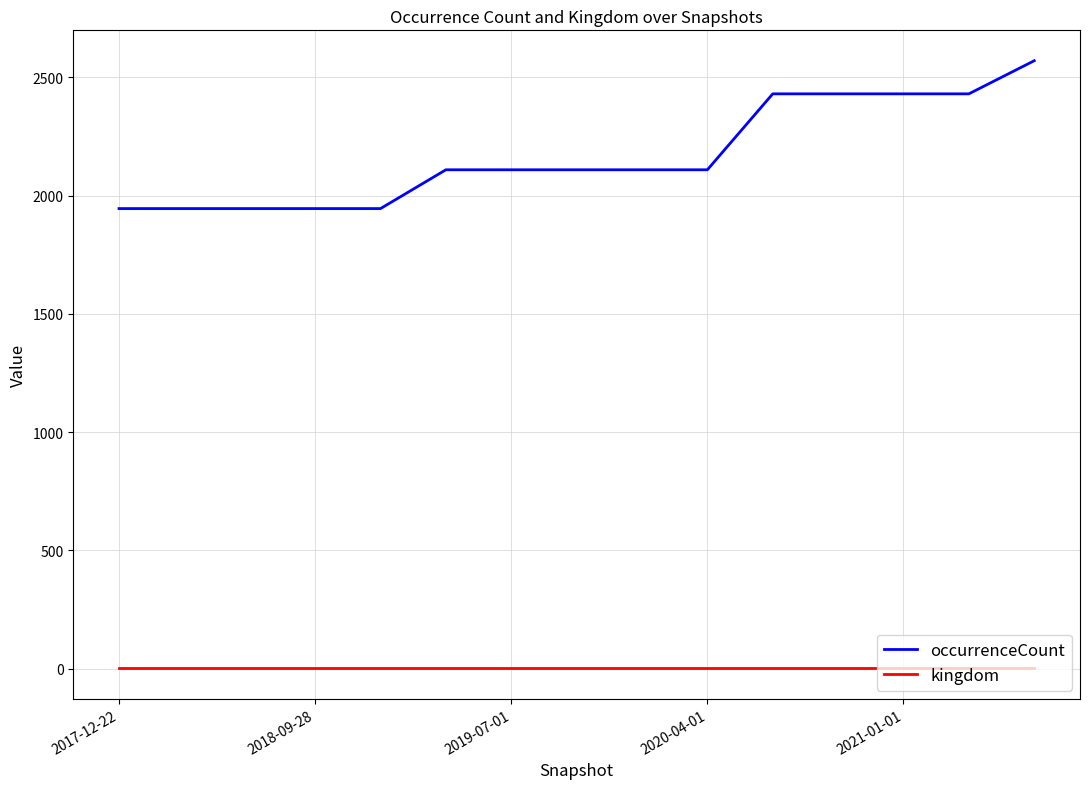

Which series has the widest spread of values?

occurrenceCount